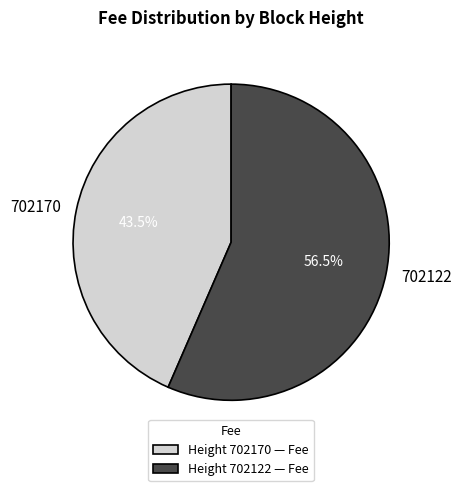

Is there any slice that represents more than half of the pie?

Yes